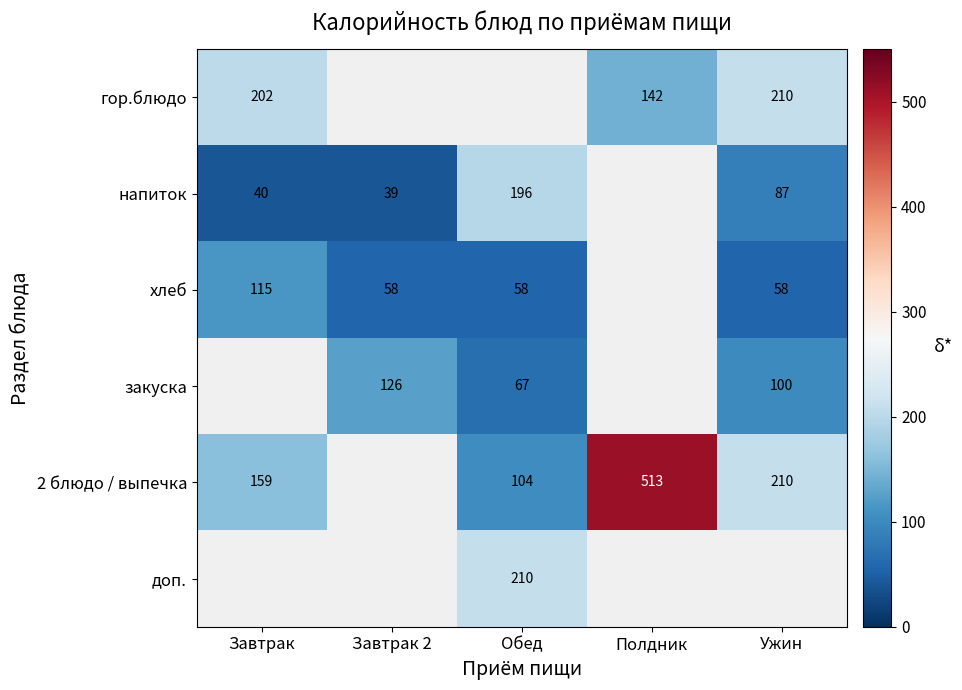

Which label corresponds to the largest value in the chart?

Полдник